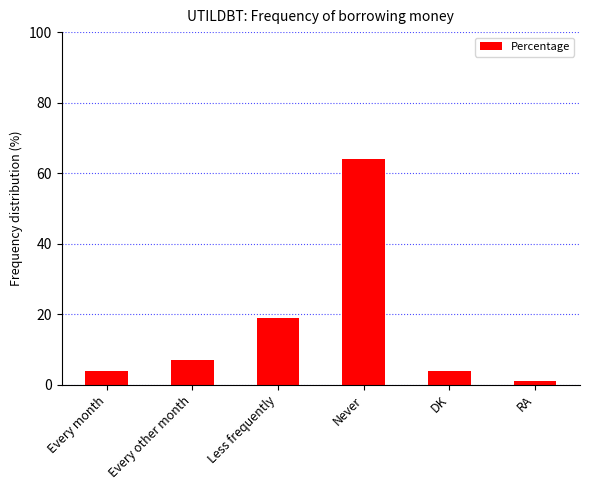

What is the label of the 3rd bar from the left?

Less frequently